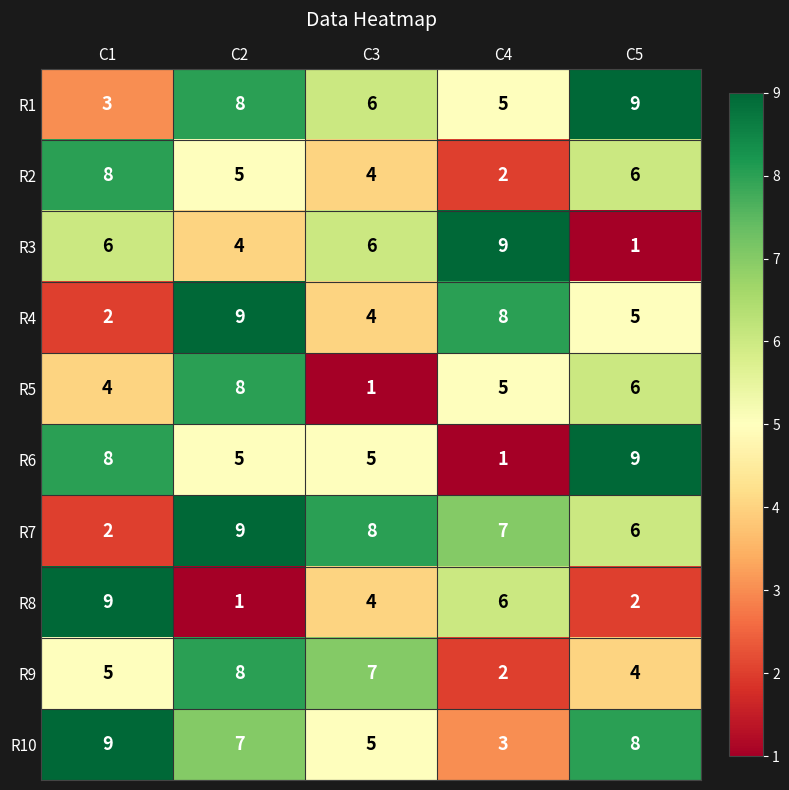

What is the greatest value displayed?

9